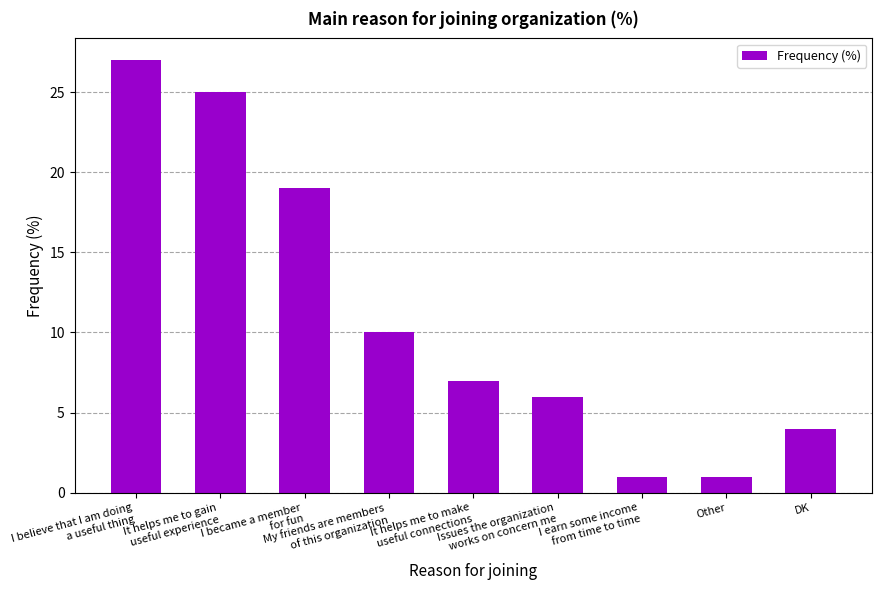

True or false: the data shows 19 at I became a member
for fun.

True